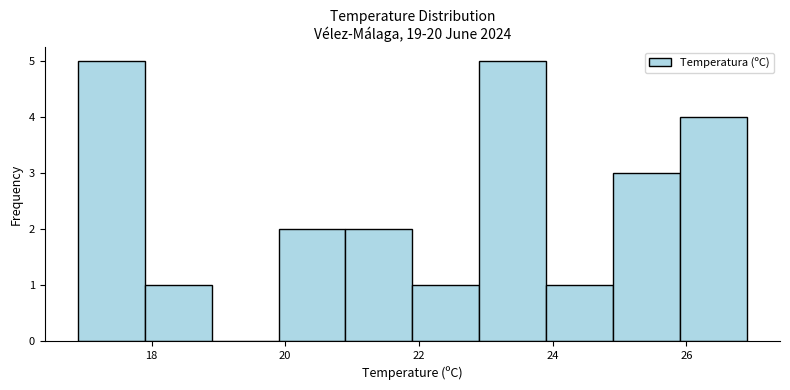

Reading left to right, list every bar in this chart as the range it spans on the x-axis followed by its height. Neither the bar edges nor the heights are printed on the chart, so give them approximately, as read against the axes.

16.9 to 17.9: 5
17.9 to 18.9: 1
18.9 to 19.9: 0
19.9 to 20.9: 2
20.9 to 21.9: 2
21.9 to 22.9: 1
22.9 to 23.9: 5
23.9 to 24.9: 1
24.9 to 25.9: 3
25.9 to 26.9: 4